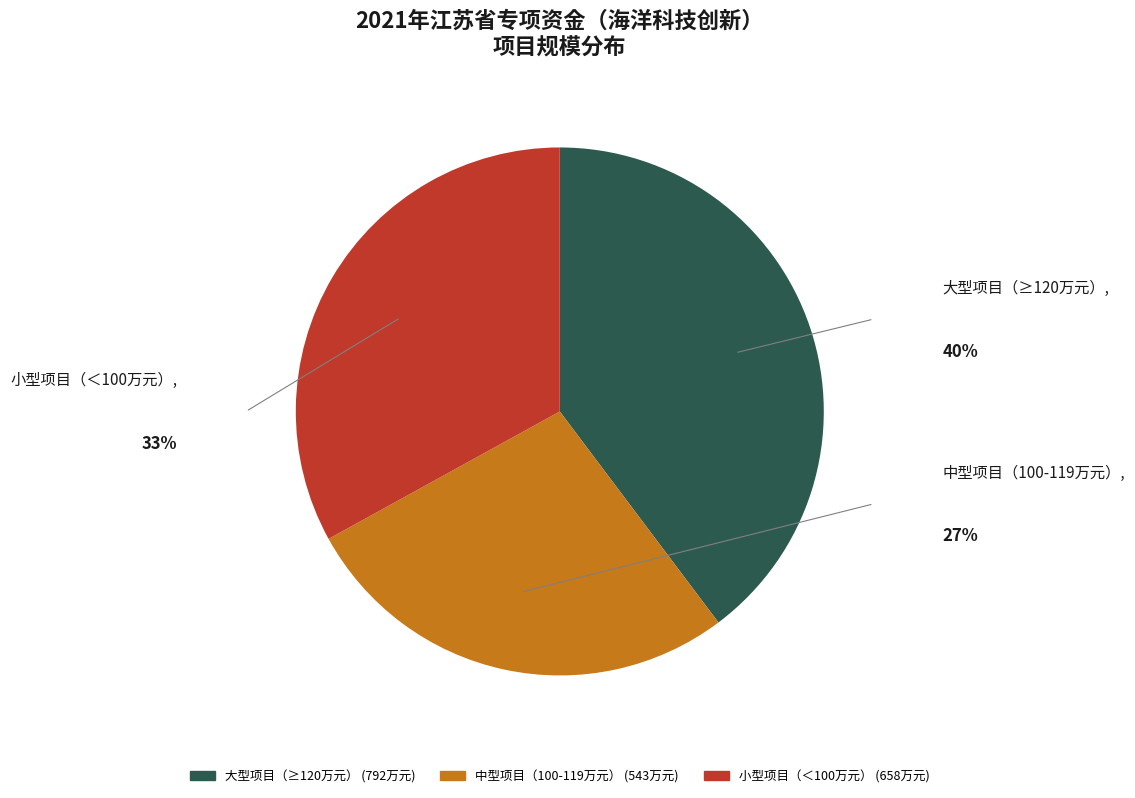

Does any single category account for the majority?

No